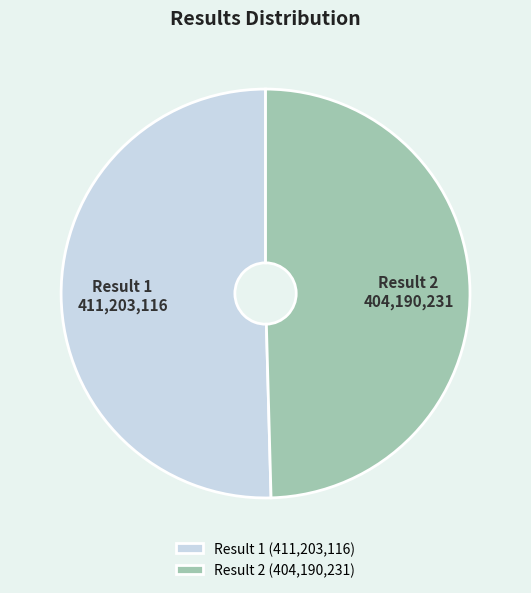

Combined, do Result 2 and Result 1 account for over 50%?

Yes